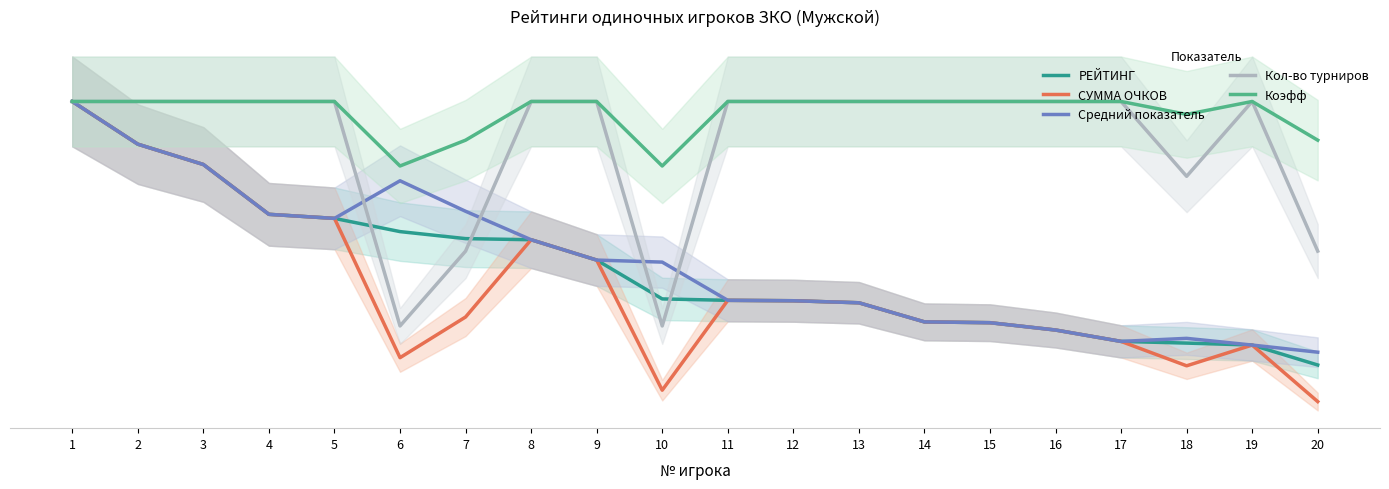

The Средний показатель series shows 2453.4 at 7. True or false?

False